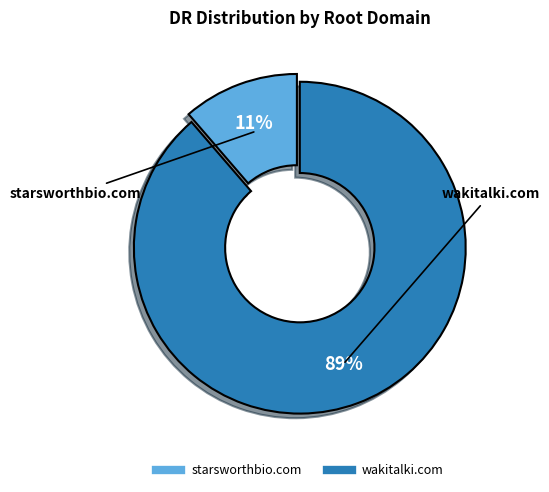

To the nearest percent, what is the combined percentage of starsworthbio.com and wakitalki.com?

100%